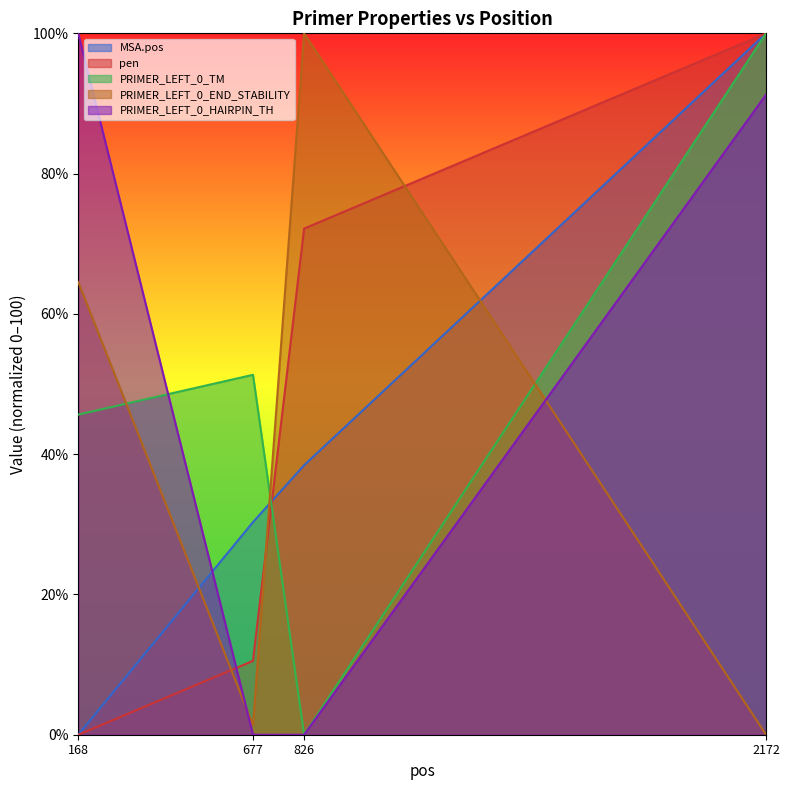

How many series are shown in this chart?

5